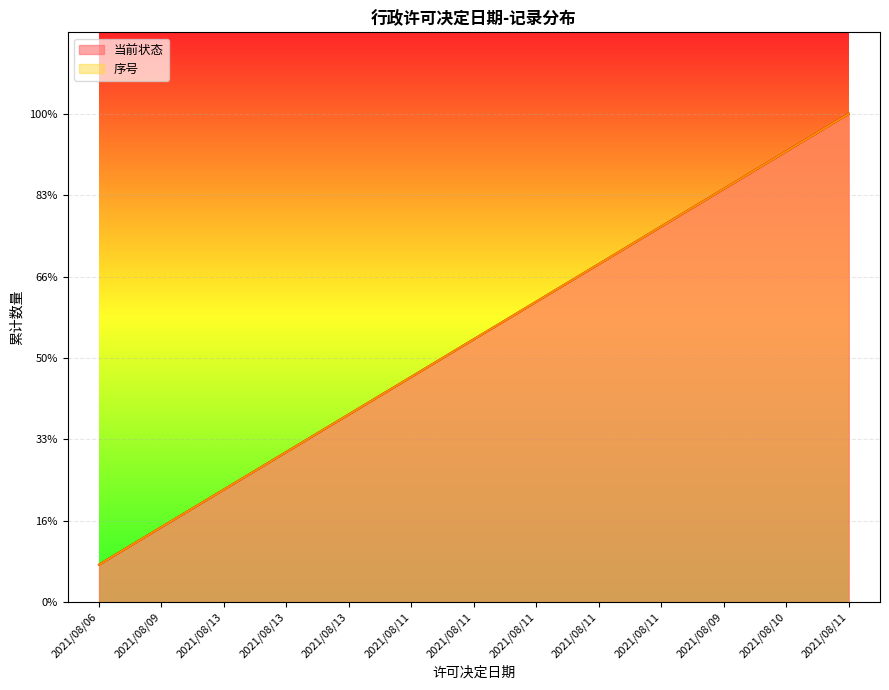

Rank the categories by value from lowest to highest.

2021/08/06, 2021/08/09, 2021/08/13, 2021/08/13, 2021/08/13, 2021/08/11, 2021/08/11, 2021/08/11, 2021/08/11, 2021/08/11, 2021/08/09, 2021/08/10, 2021/08/11